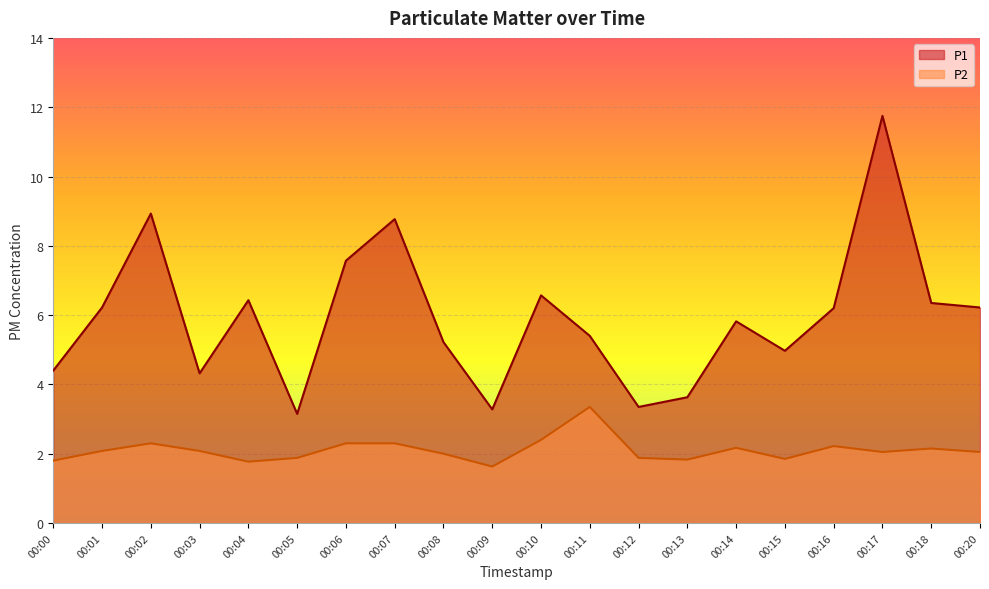

What is the spread (max minus min) of values at 00:02?

6.6